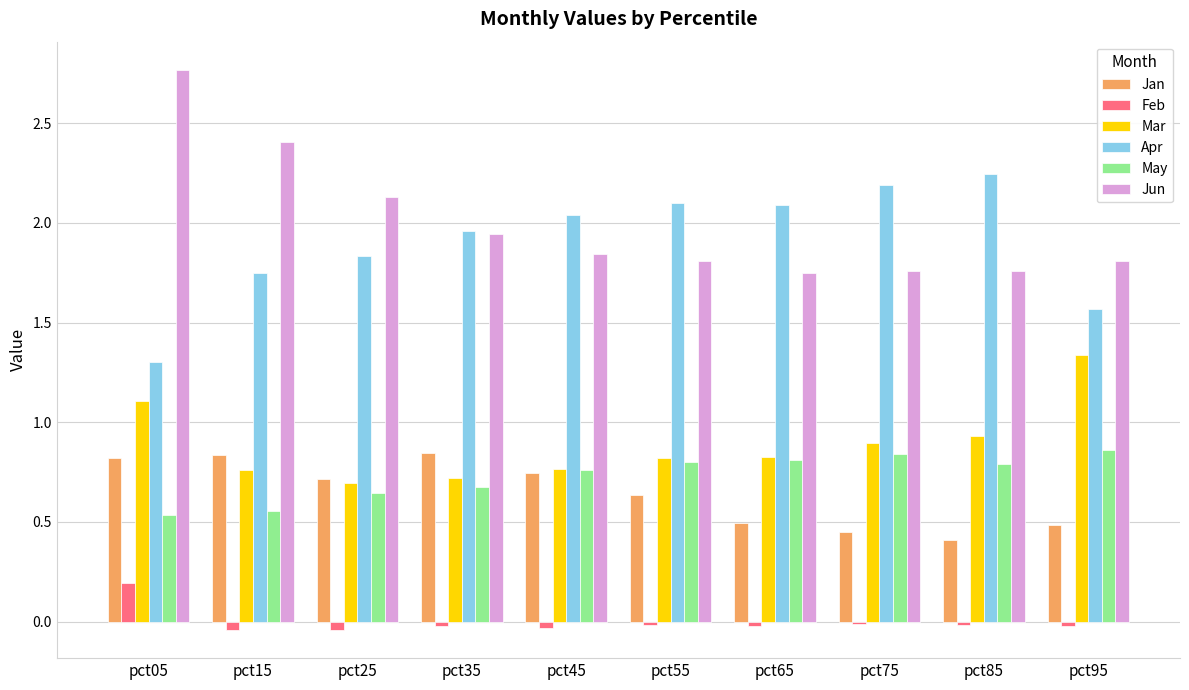

At which category is the sum across all series the highest?

pct05